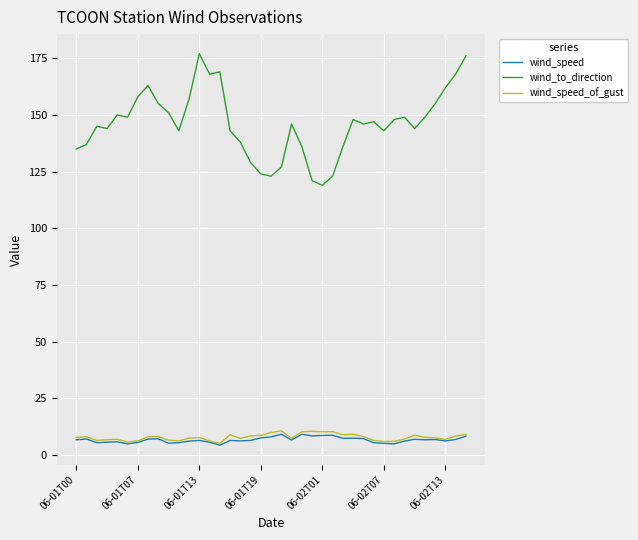

True or false: wind_speed_of_gust has more than 0 points higher than both neighbors.

True